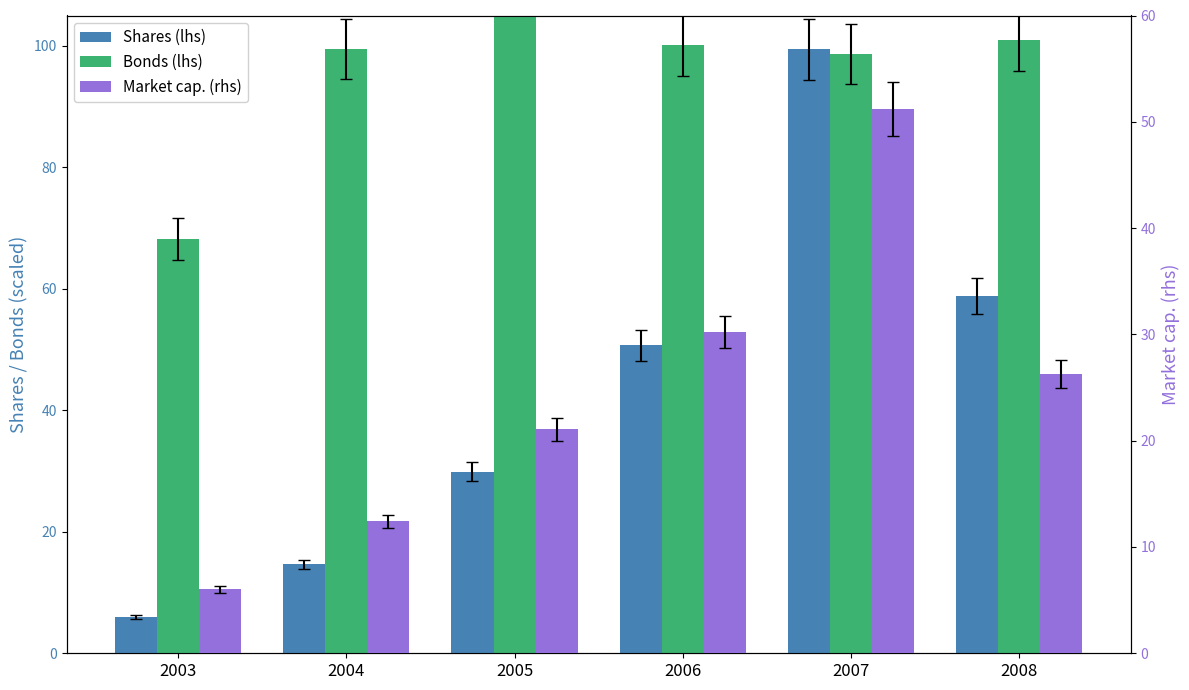

At which label does Bonds (lhs) reach its minimum?

2003